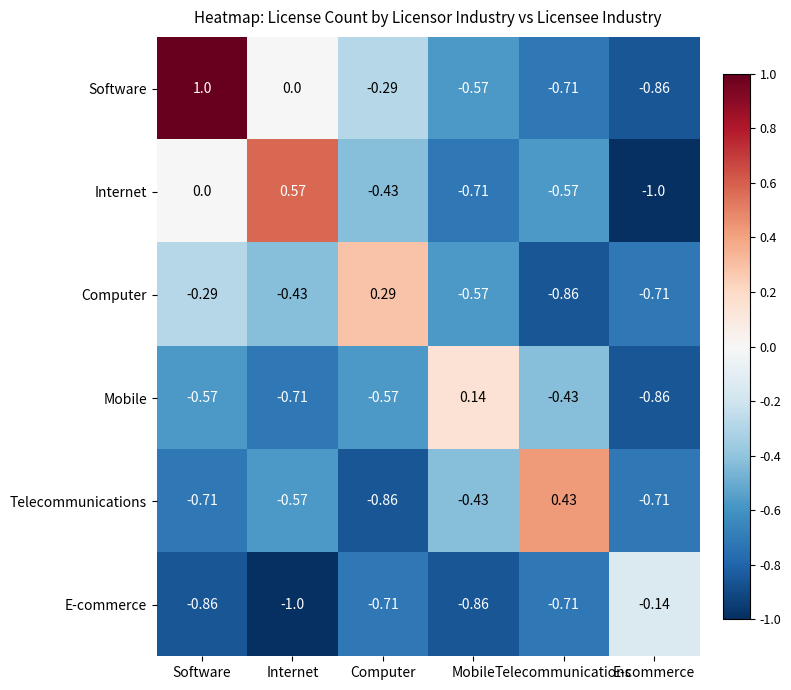

How many negative values does the Mobile series have?

5